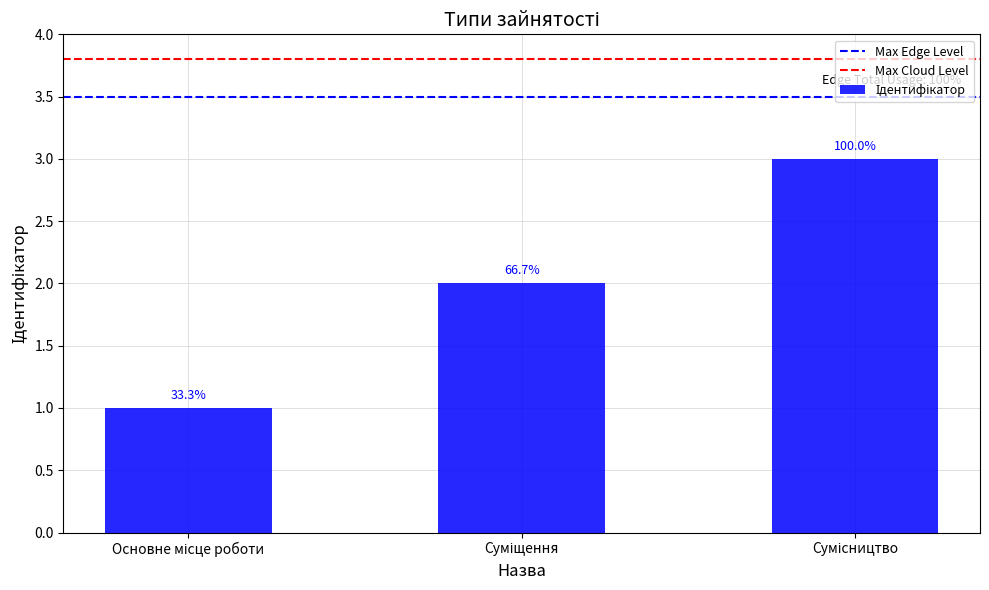

What is the sum of the values at Суміщення and Основне місце роботи?

3